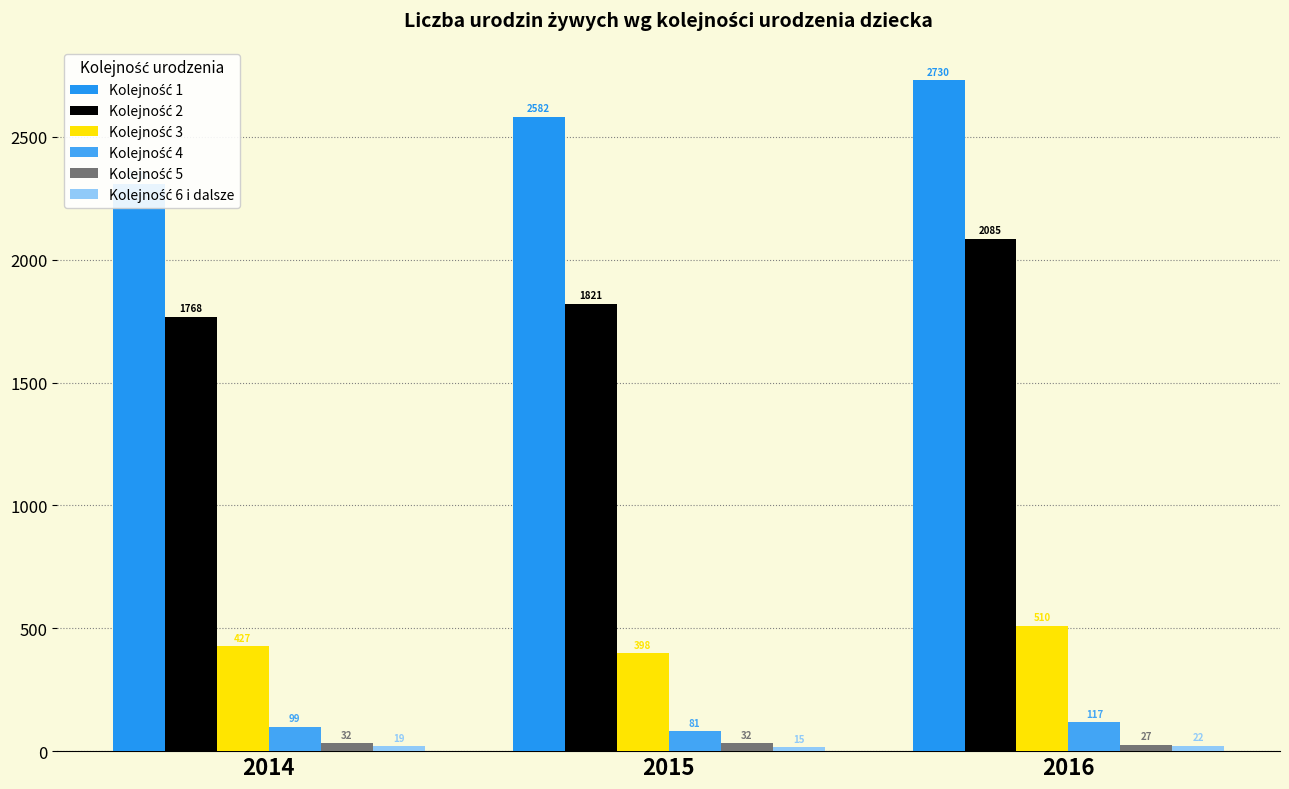

Is the value of Kolejność 6 i dalsze at 2016 greater than the value of Kolejność 2 at 2016?

No